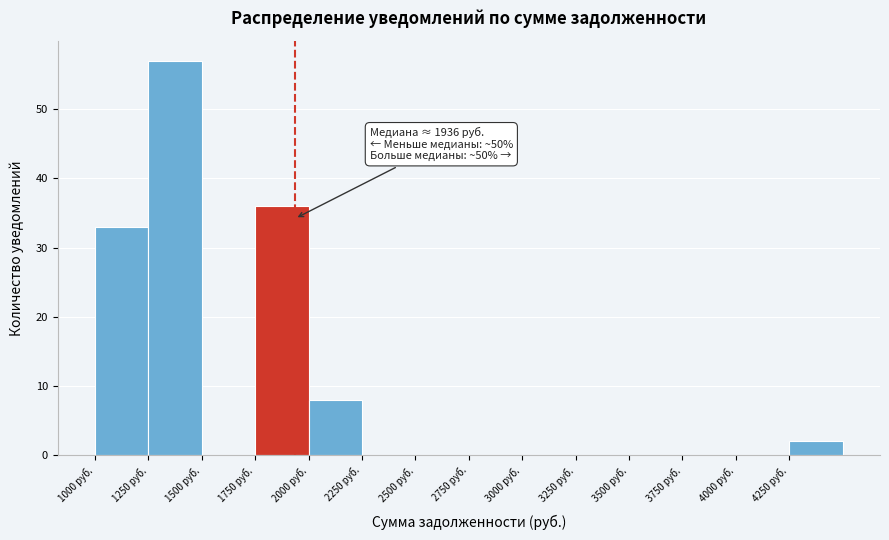

Which range on the x-axis has the tallest bar?

1250 to 1500